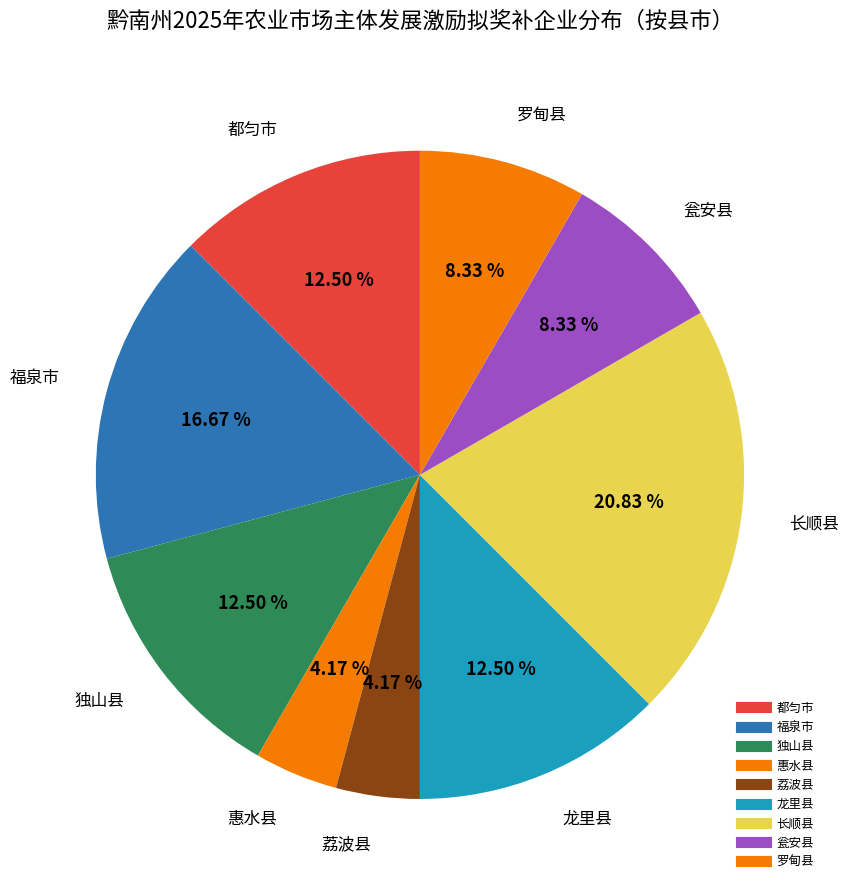

Is there a majority slice in this chart?

No